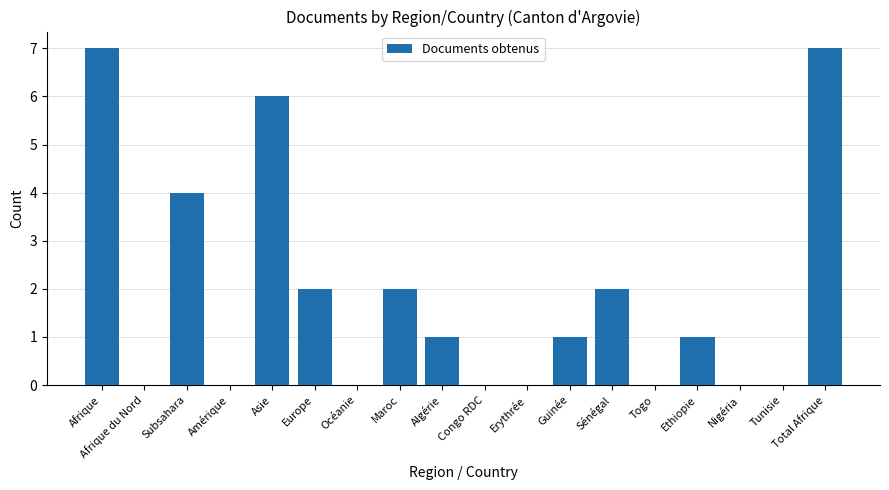

The value at Afrique du Nord is 3. True or false?

False